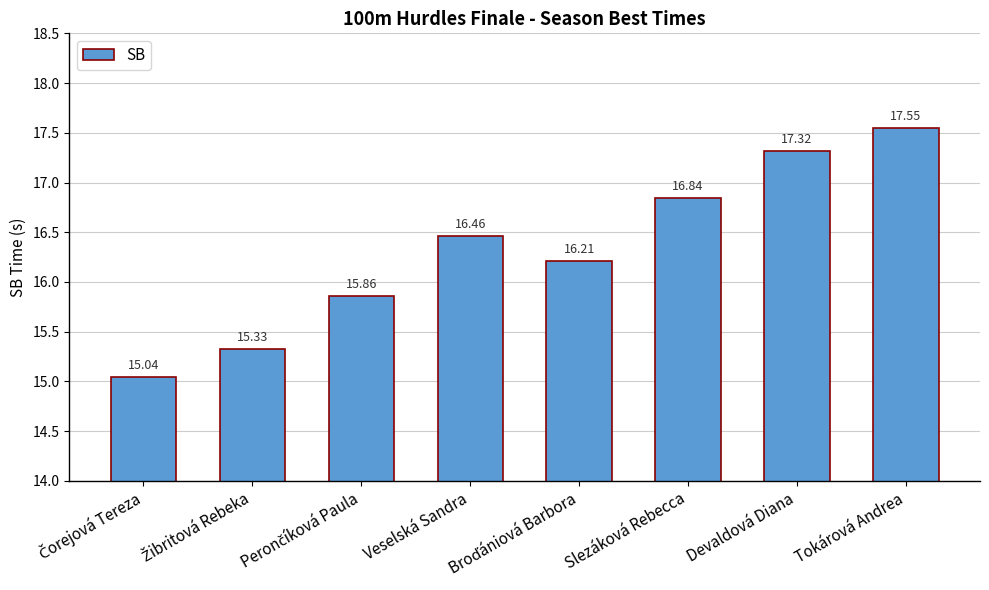

What is the greatest value displayed?

17.6